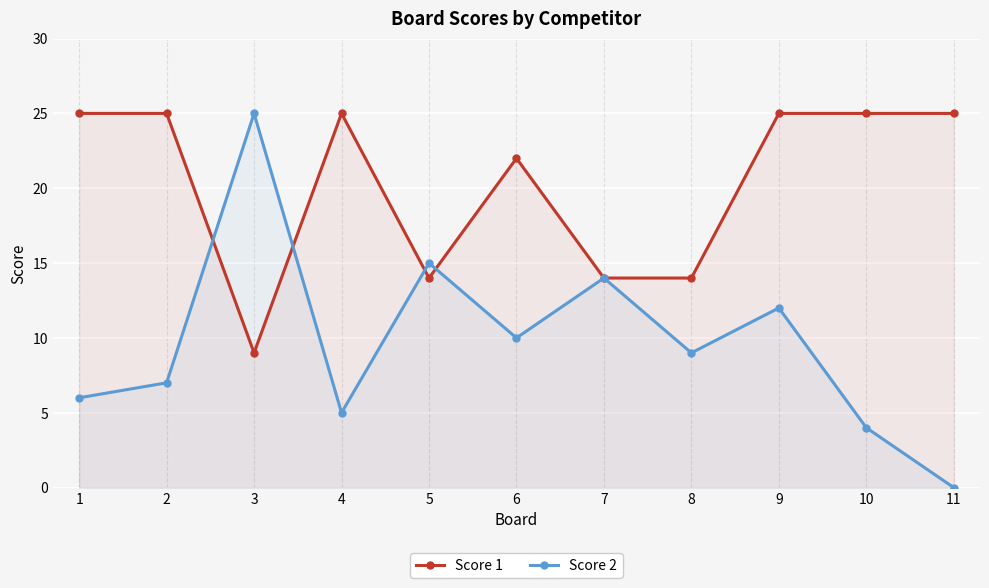

What is the maximum value for Score 1?

25